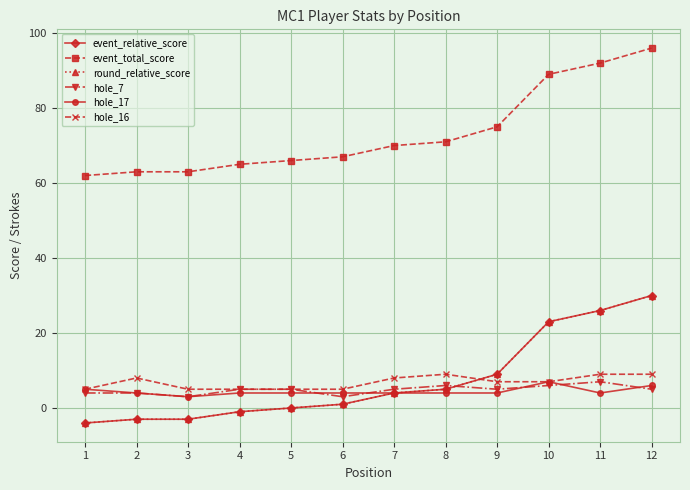

How many data points in event_total_score are less than 70?

6